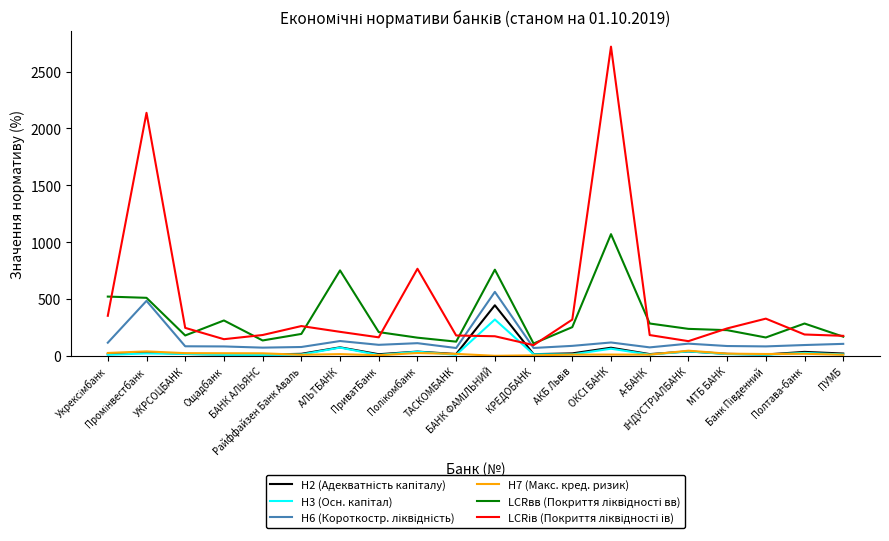

What is the value of the Н7 (Макс. кред. ризик) point at the 5th from the left?

22.4